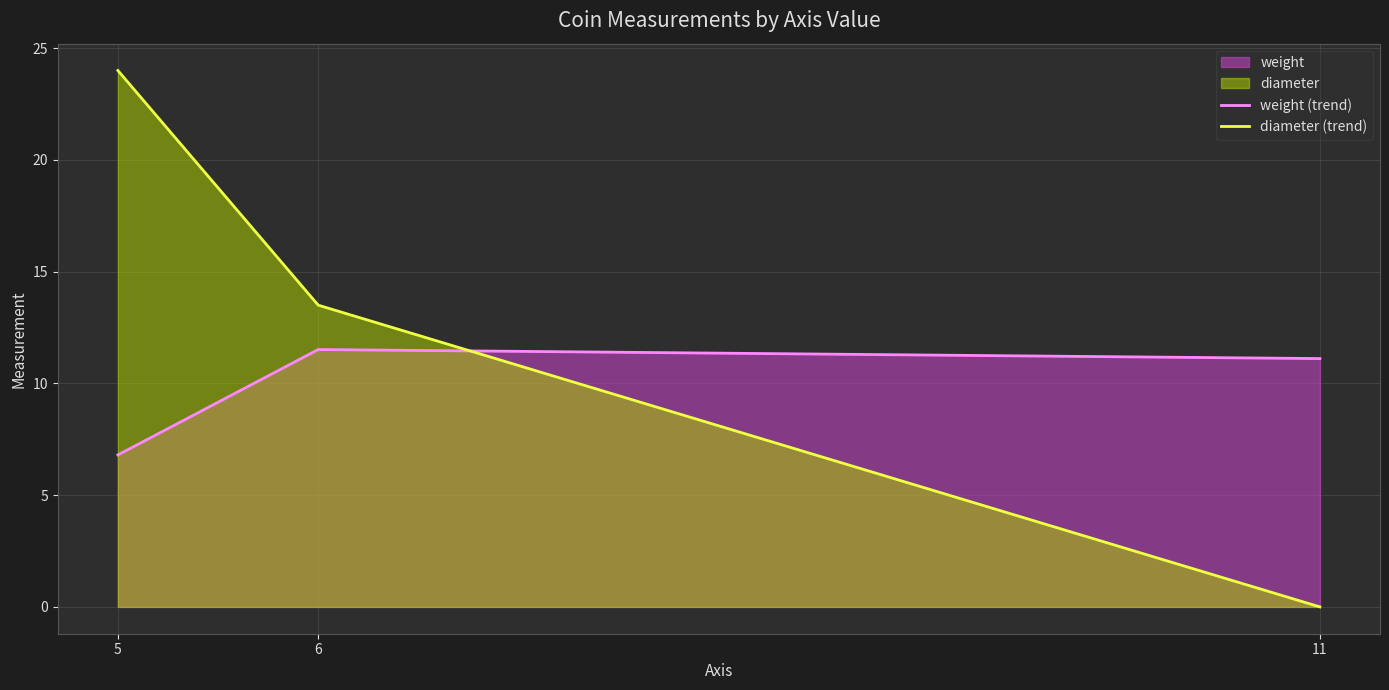

Between 5 and 6, which is larger?

6